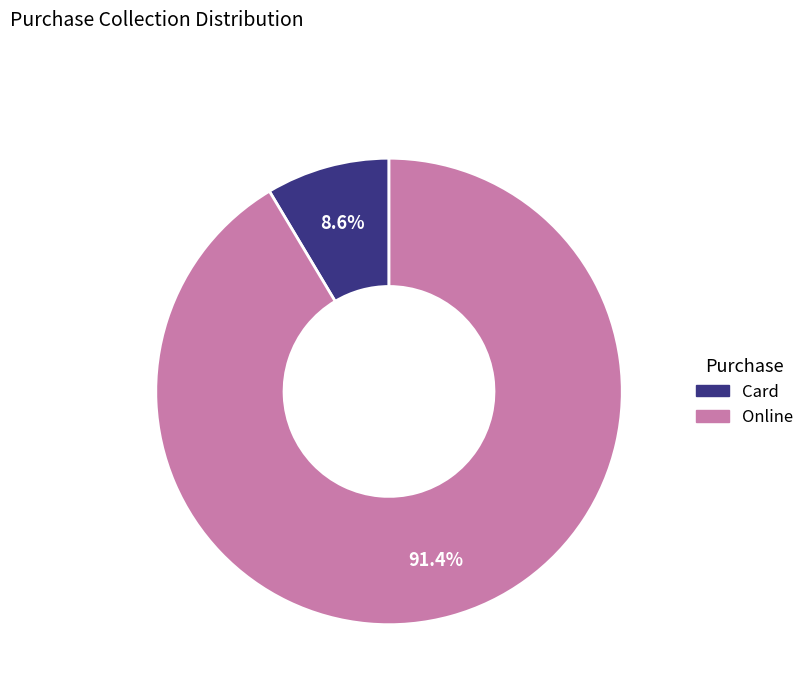

True or false: Online accounts for 98% of the total.

False